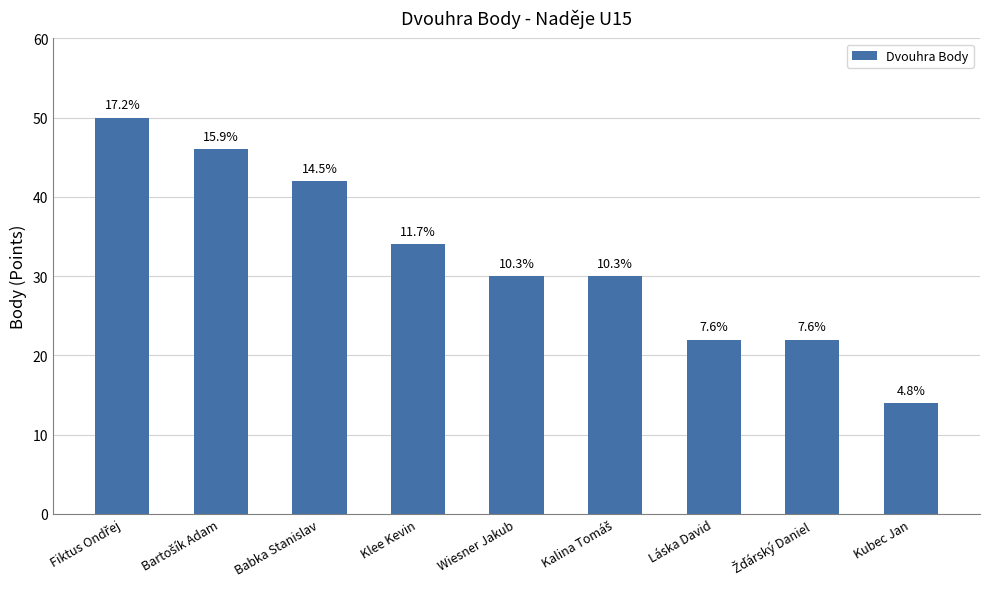

The chart shows a value of 9 at Kubec Jan. True or false?

False